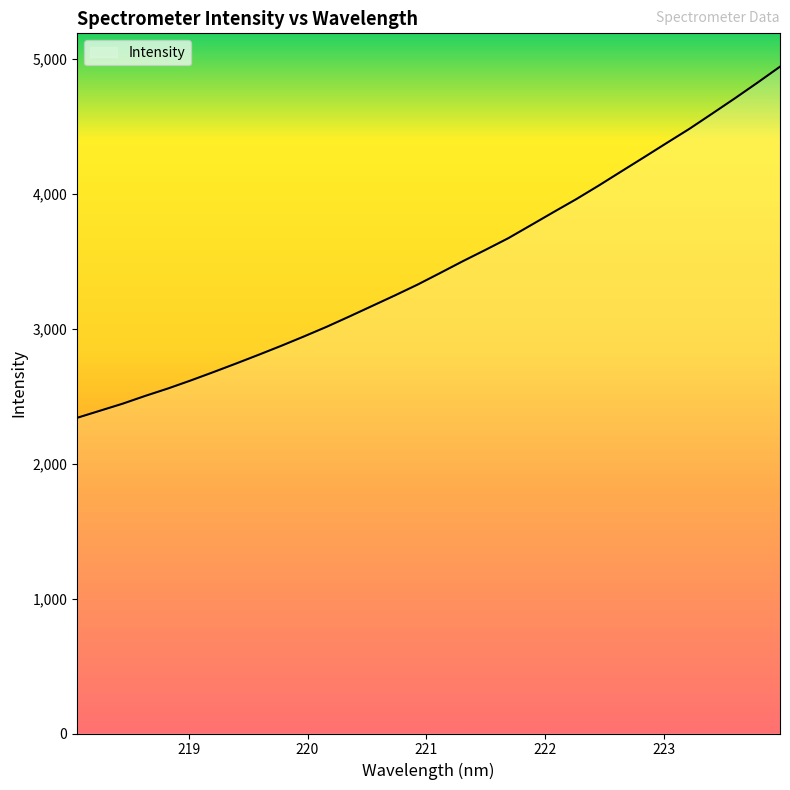

What is the smallest value displayed?

2339.0